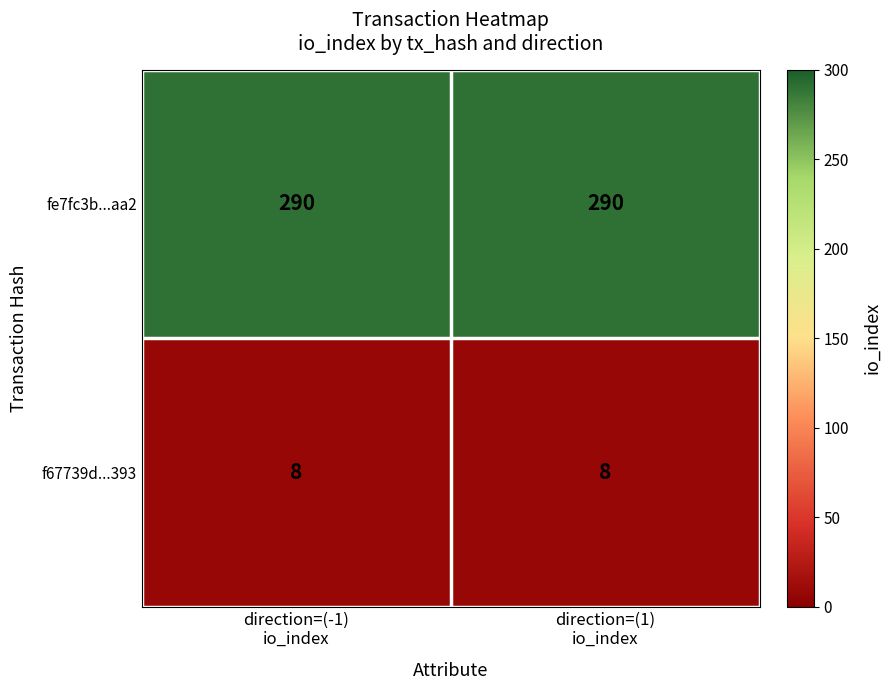

Rank the series by their maximum value, from highest to lowest.

fe7fc3b...aa2, f67739d...393